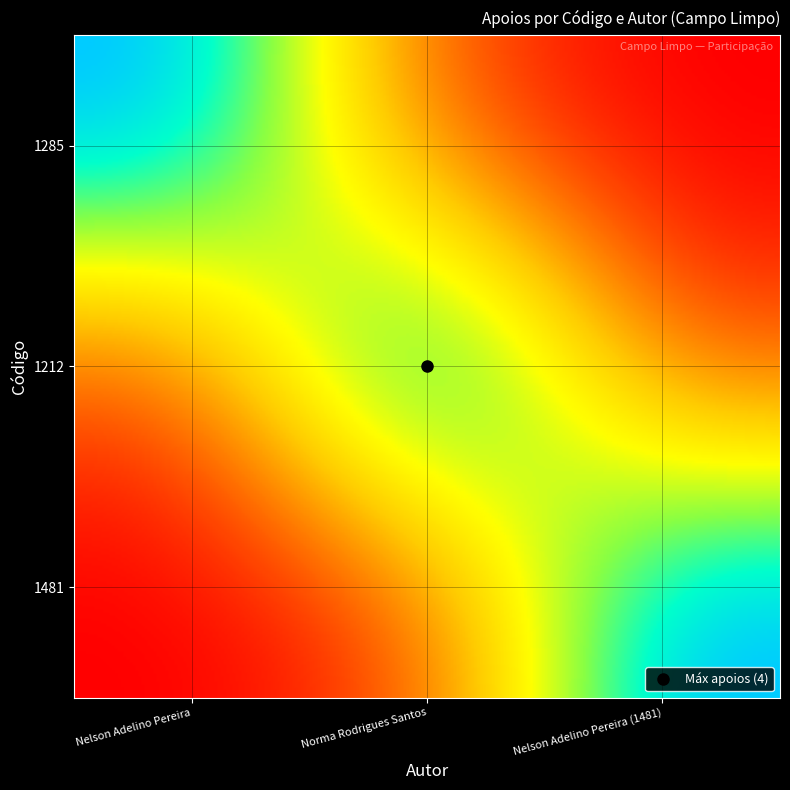

Reading right to left, transcribe all the data shown in this chart.

1285: Nelson Adelino Pereira_2=0	Norma Rodrigues Santos=0	Nelson Adelino Pereira=3
1212: Nelson Adelino Pereira_2=0	Norma Rodrigues Santos=4	Nelson Adelino Pereira=0
1481: Nelson Adelino Pereira_2=3	Norma Rodrigues Santos=0	Nelson Adelino Pereira=0